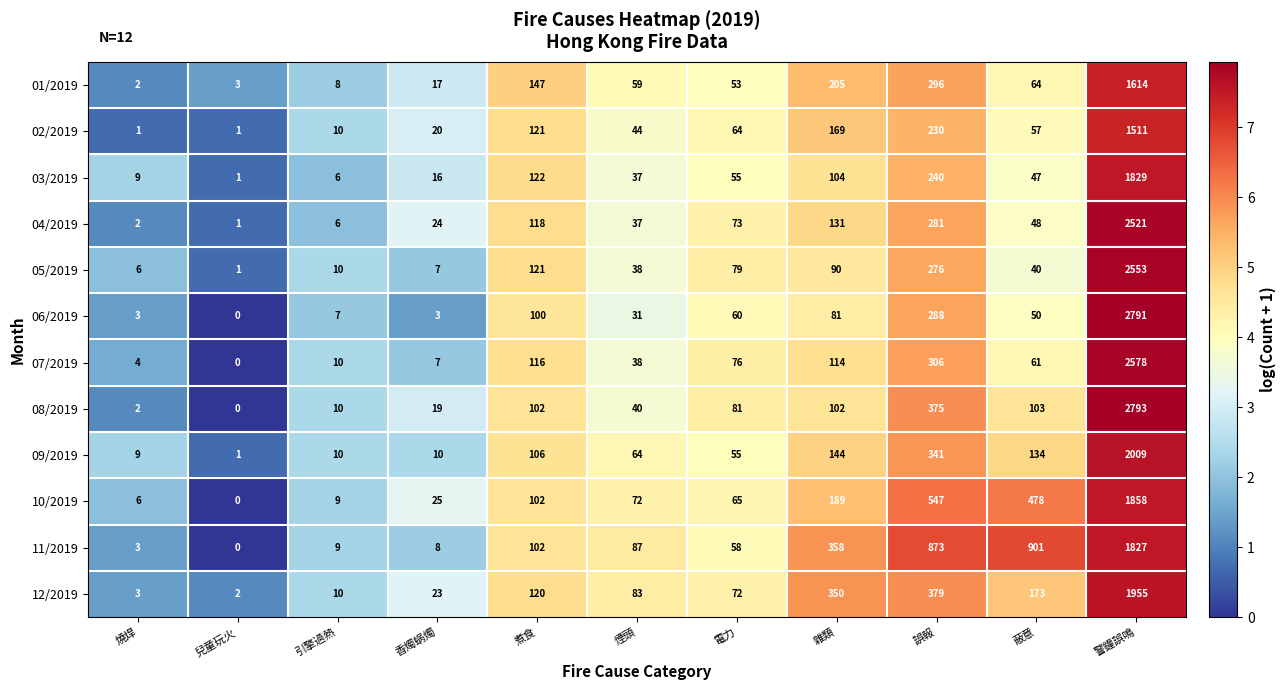

Is it true that 11/2019 equals 0 at 兒童玩火?

True